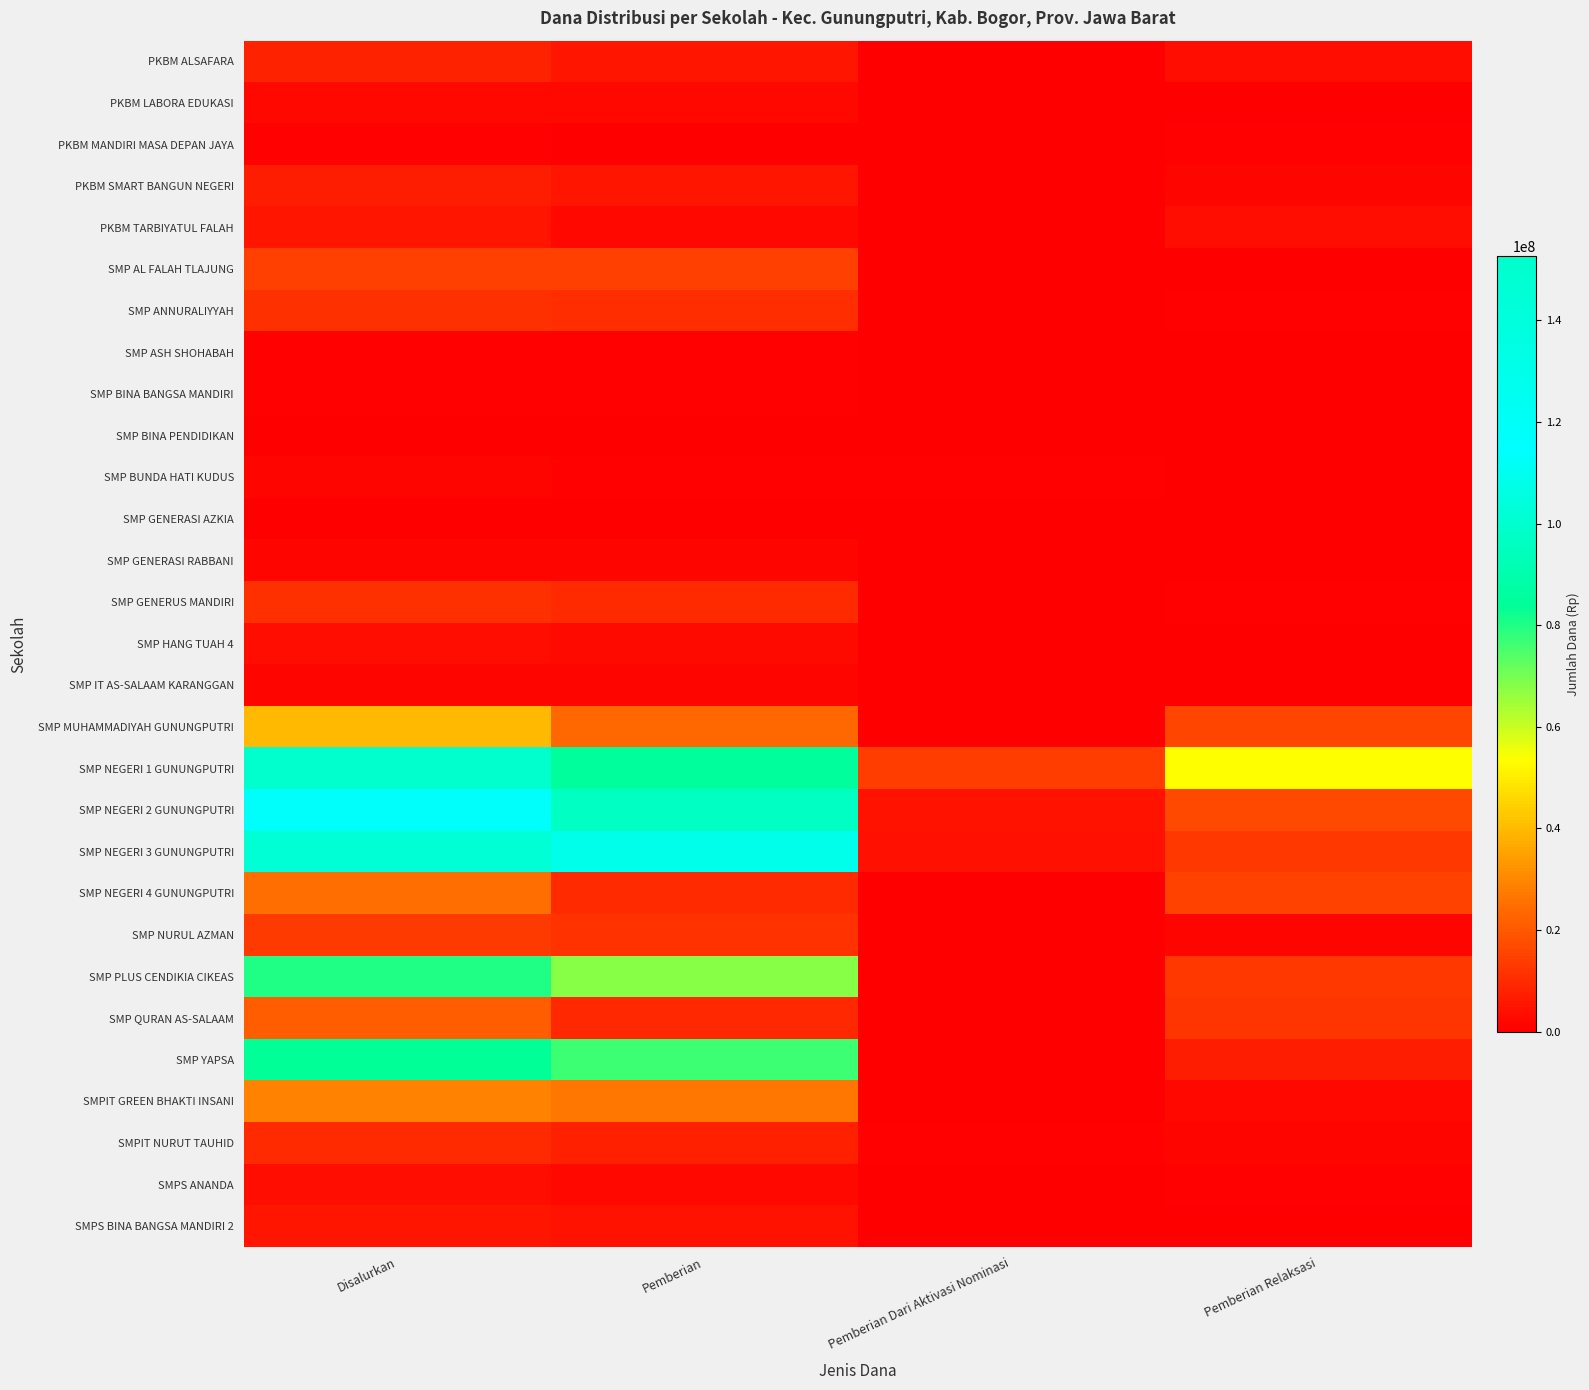

What is the total value across all series at Pemberian Relaksasi?

161625000